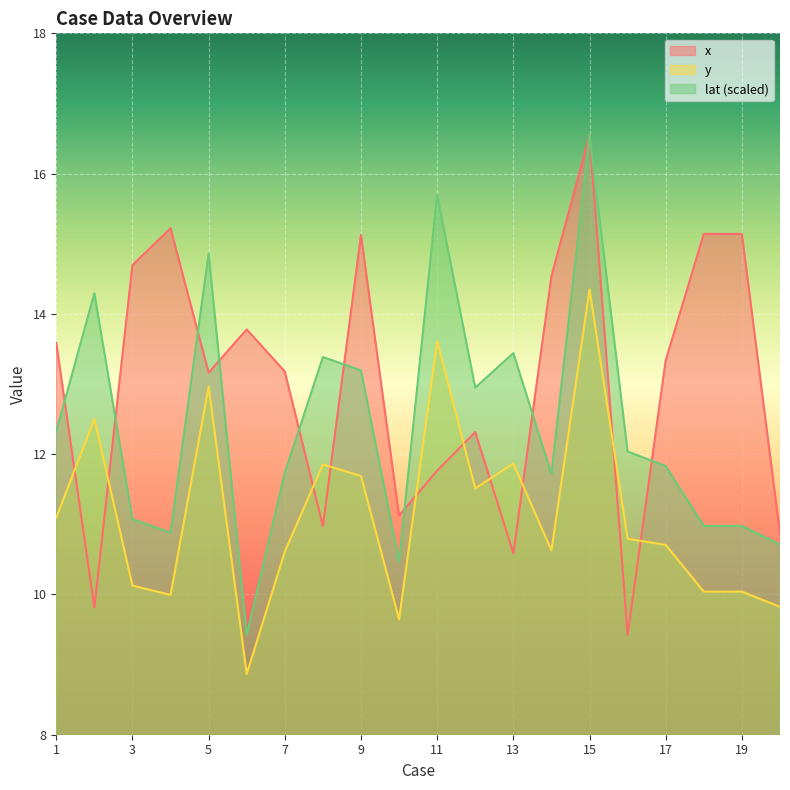

In lat, how many points are higher than both neighbors (excluding endpoints)?

6